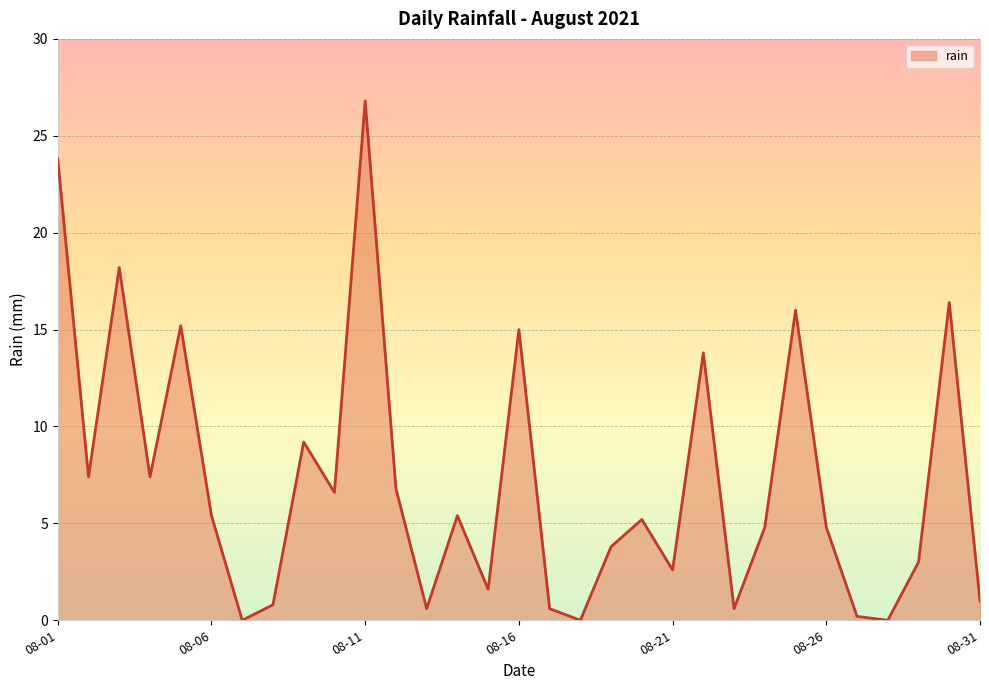

What is the greatest value displayed?

26.8